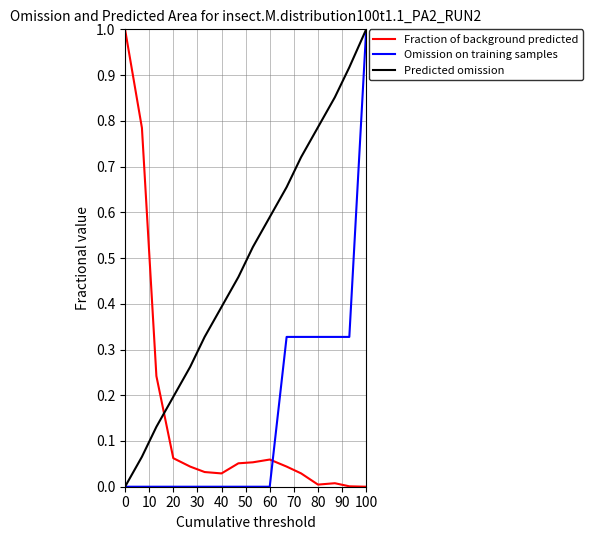

After their last crossing, which series has the higher values: Fraction of background predicted or Omission on training samples?

Omission on training samples